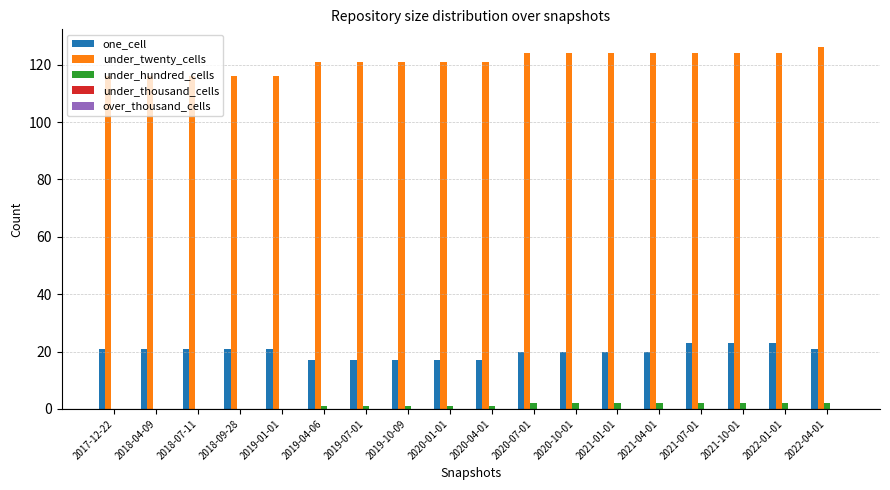

What is the maximum value shown in the chart?

126